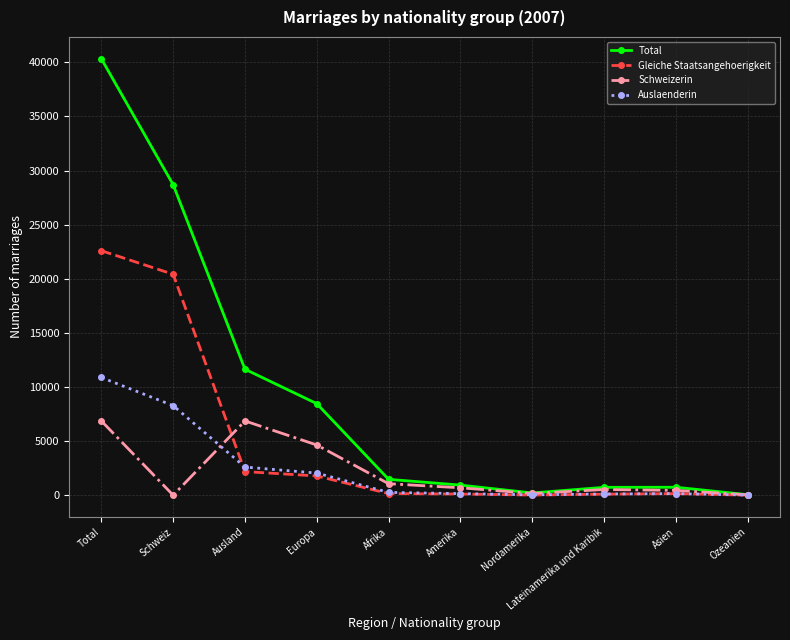

Which category has the highest value across all series?

Total